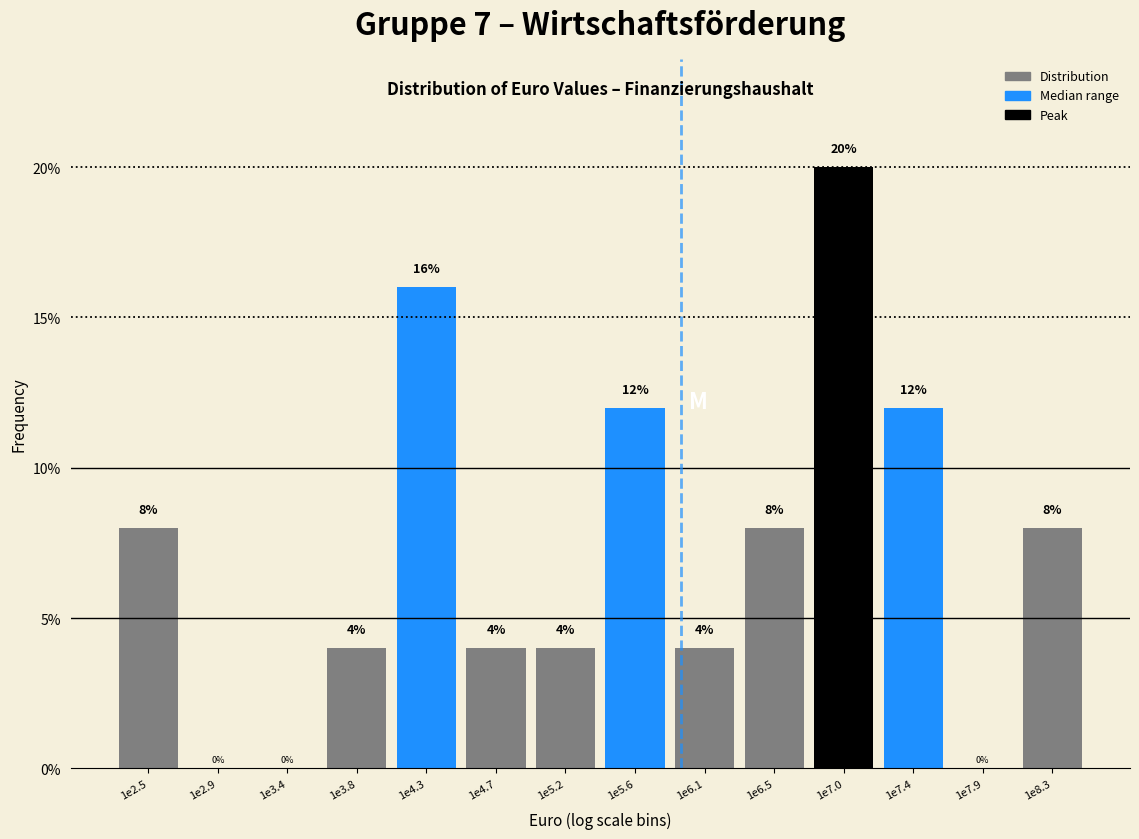

Reading left to right, extract all data points from this chart.

1e2.5=8	1e2.9=0	1e3.4=0	1e3.8=4	1e4.3=16	1e4.7=4	1e5.2=4	1e5.6=12	1e6.1=4	1e6.5=8	1e7.0=20	1e7.4=12	1e7.9=0	1e8.3=8